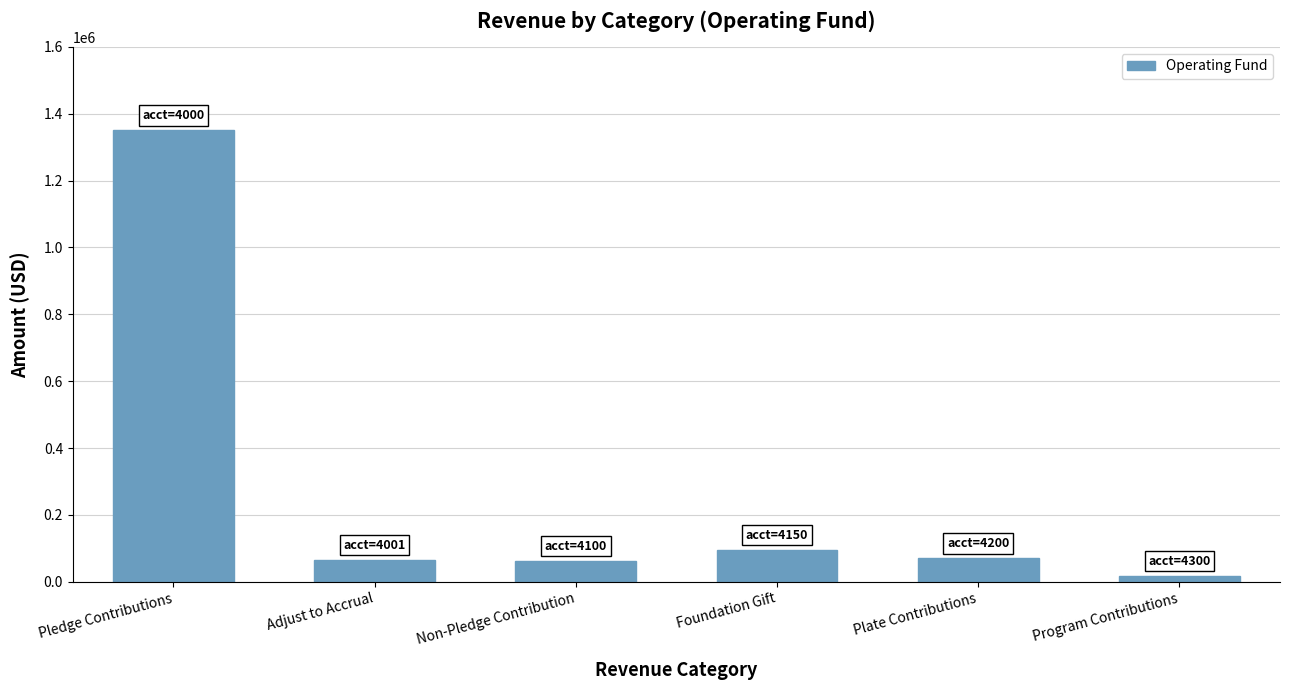

What is the value of the 3rd bar from the left?

62217.1